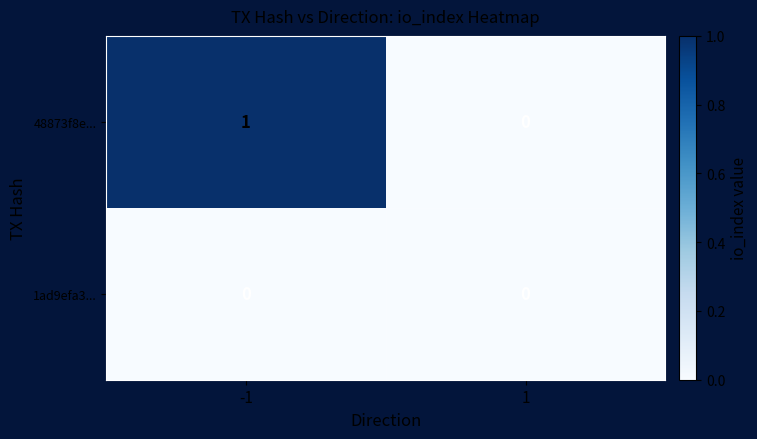

Reading left to right, what are all the values shown in this chart?

48873f8e...: 1	0
1ad9efa3...: 0	0